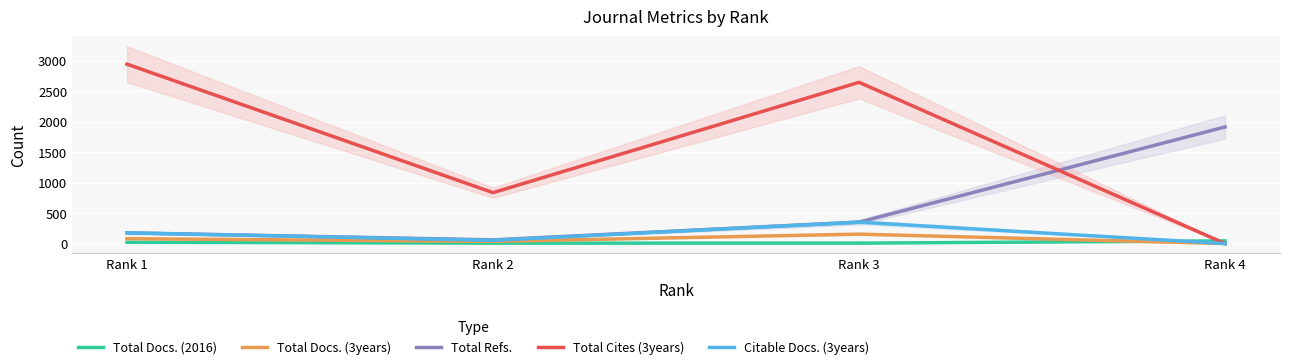

True or false: Total Docs. (3years) and Total Cites (3years) cross at least once.

False